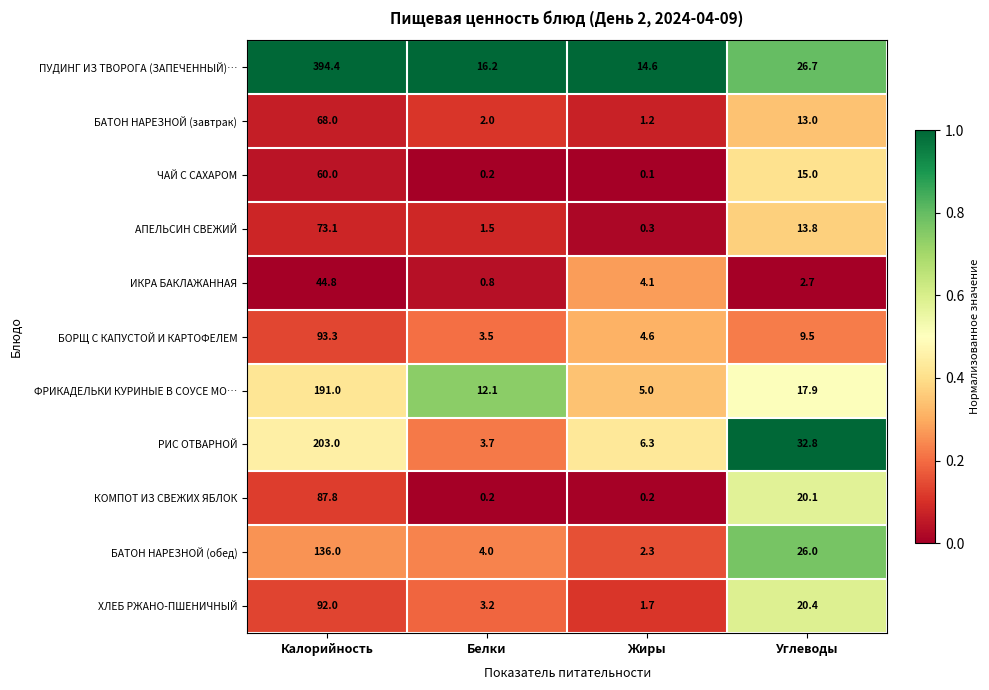

How many data points in ФРИКАДЕЛЬКИ КУРИНЫЕ В СОУСЕ МО… are less than 17?

2